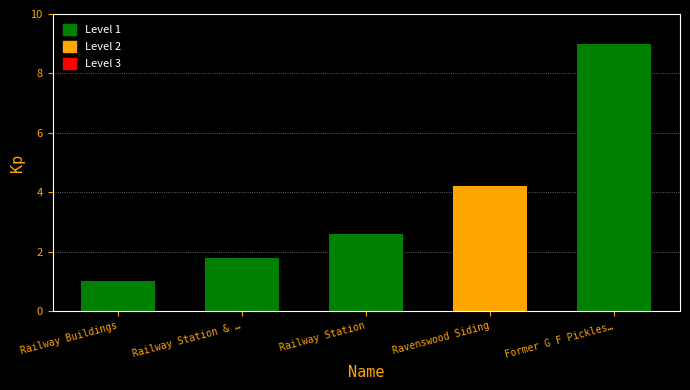

Which label corresponds to the largest value in the chart?

Former G F Pickles…